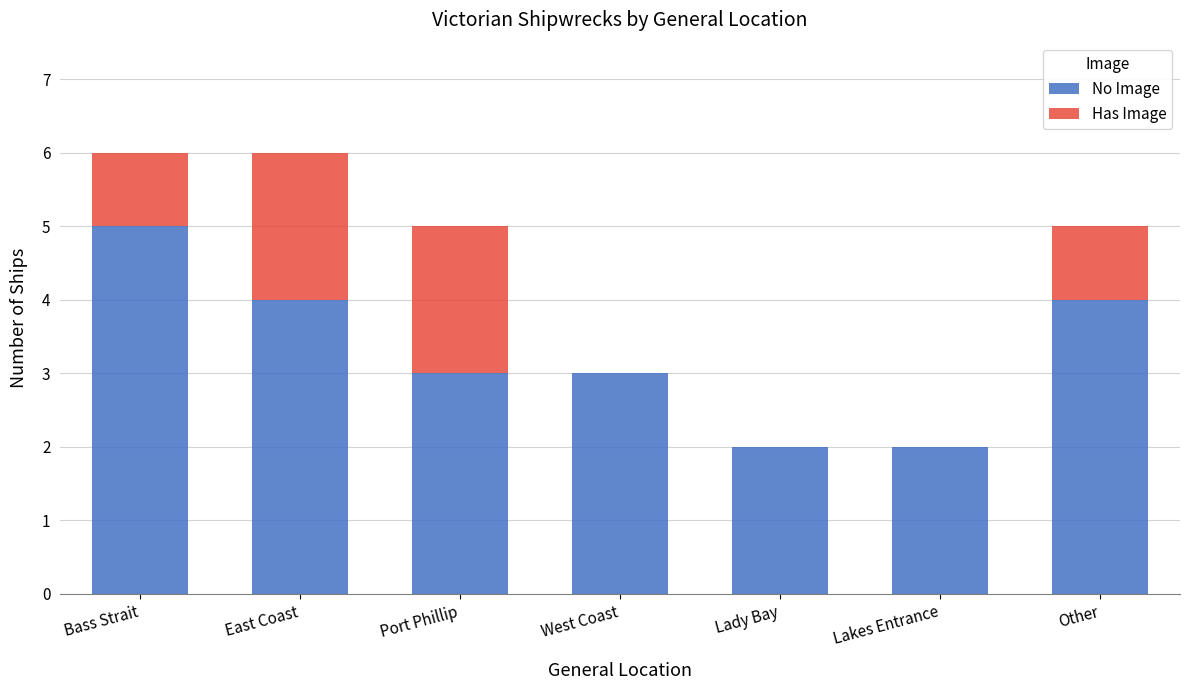

What is the total value across all series at East Coast?

6